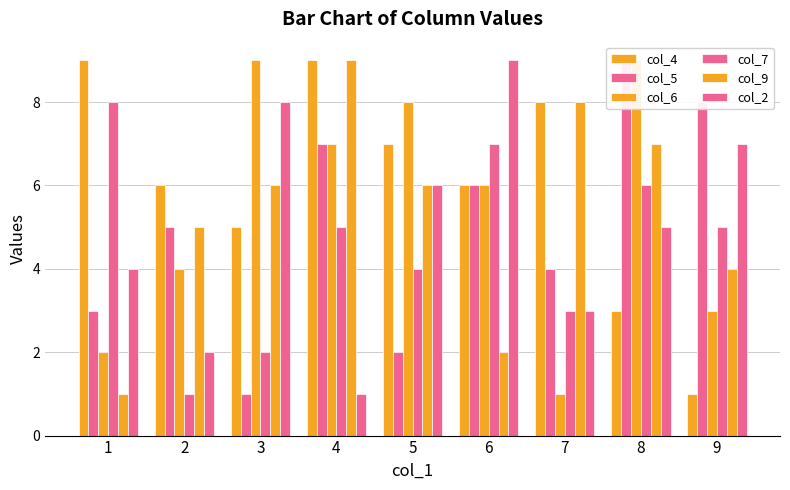

At how many categories does at least one series exceed 3?

9